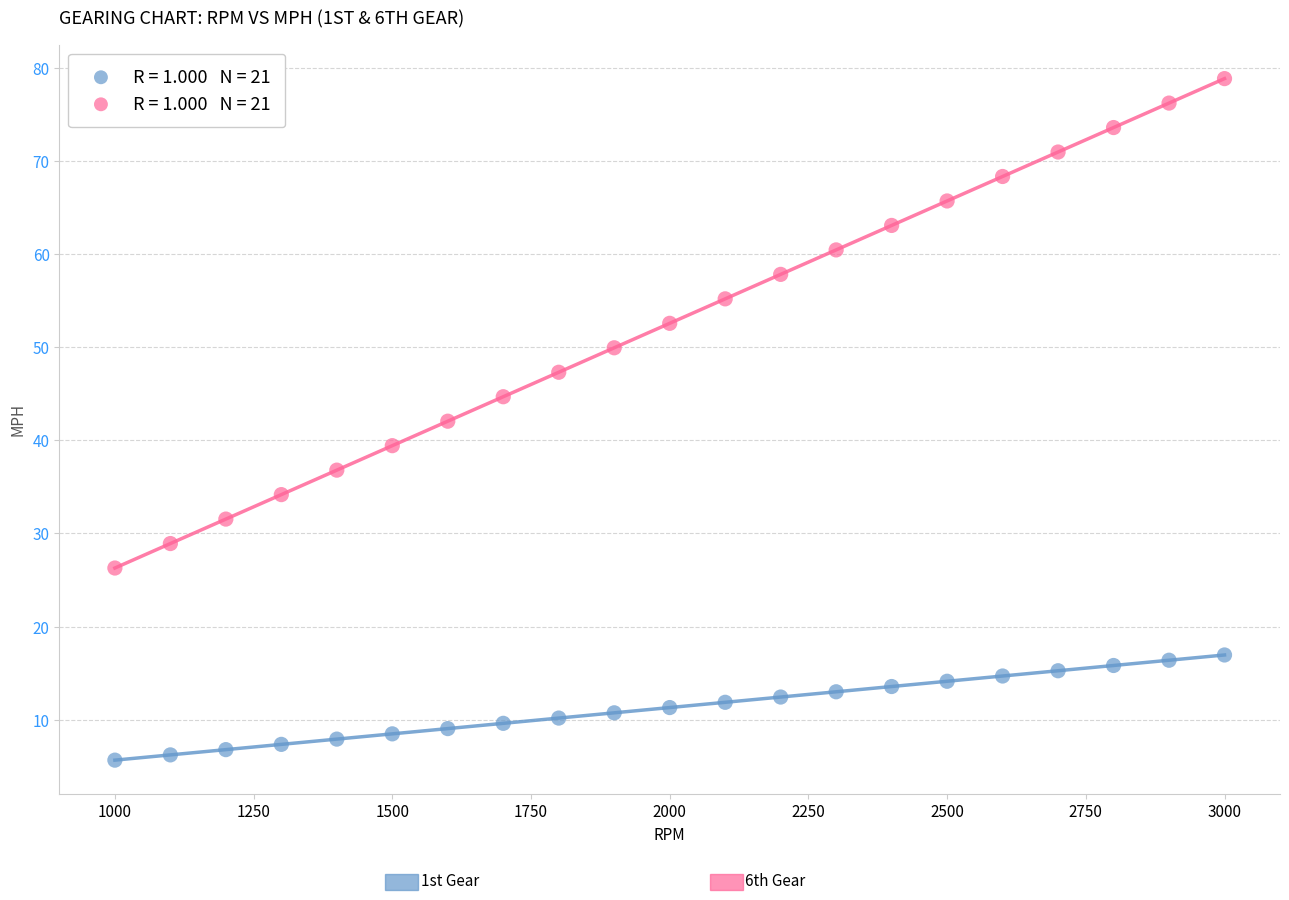

Across all data points, what is the range of Y values (max minus min)?

73.2